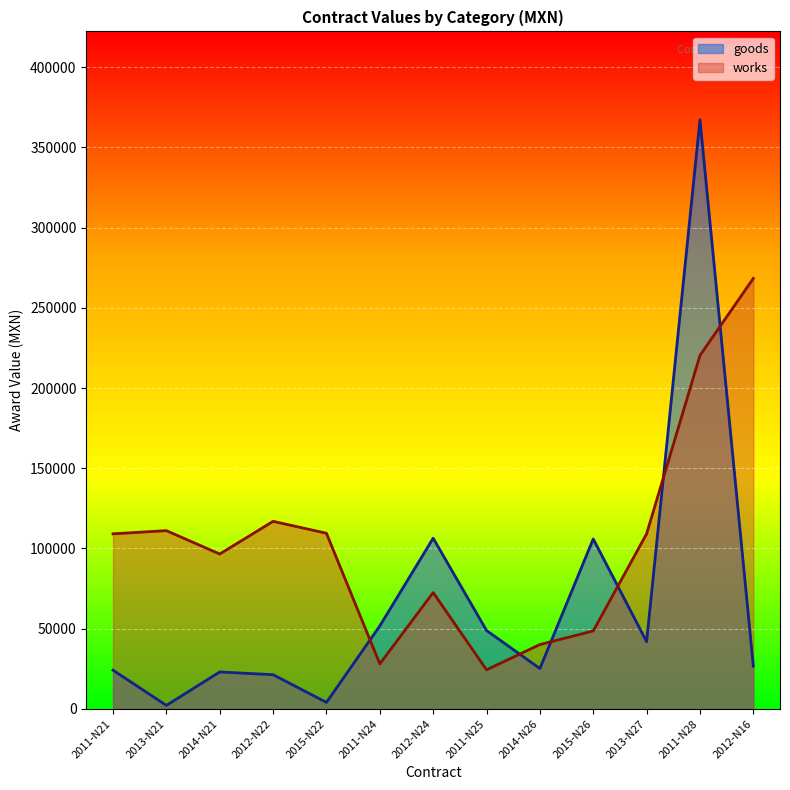

Reading left to right, what are all the values shown in this chart?

goods: 2011-N21=24134.1	2013-N21=2198.3	2014-N21=23040.0	2012-N22=21315.0	2015-N22=4060.5	2011-N24=51719.2	2012-N24=106400.0	2011-N25=48868.3	2014-N26=25177.0	2015-N26=105920.1	2013-N27=41936.0	2011-N28=367200.0	2012-N16=26628.9
works: 2011-N21=109135.0	2013-N21=111112.6	2014-N21=96535.6	2012-N22=116914.8	2015-N22=109482.8	2011-N24=28057.5	2012-N24=72530.0	2011-N25=24358.0	2014-N26=40105.4	2015-N26=48600.0	2013-N27=109135.0	2011-N28=220345.5	2012-N16=268334.5